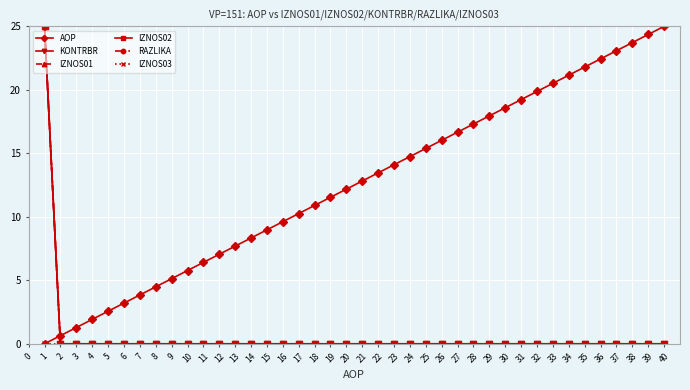

Rank the series by their maximum value, from highest to lowest.

AOP, KONTRBR, IZNOS01, IZNOS02, RAZLIKA, IZNOS03